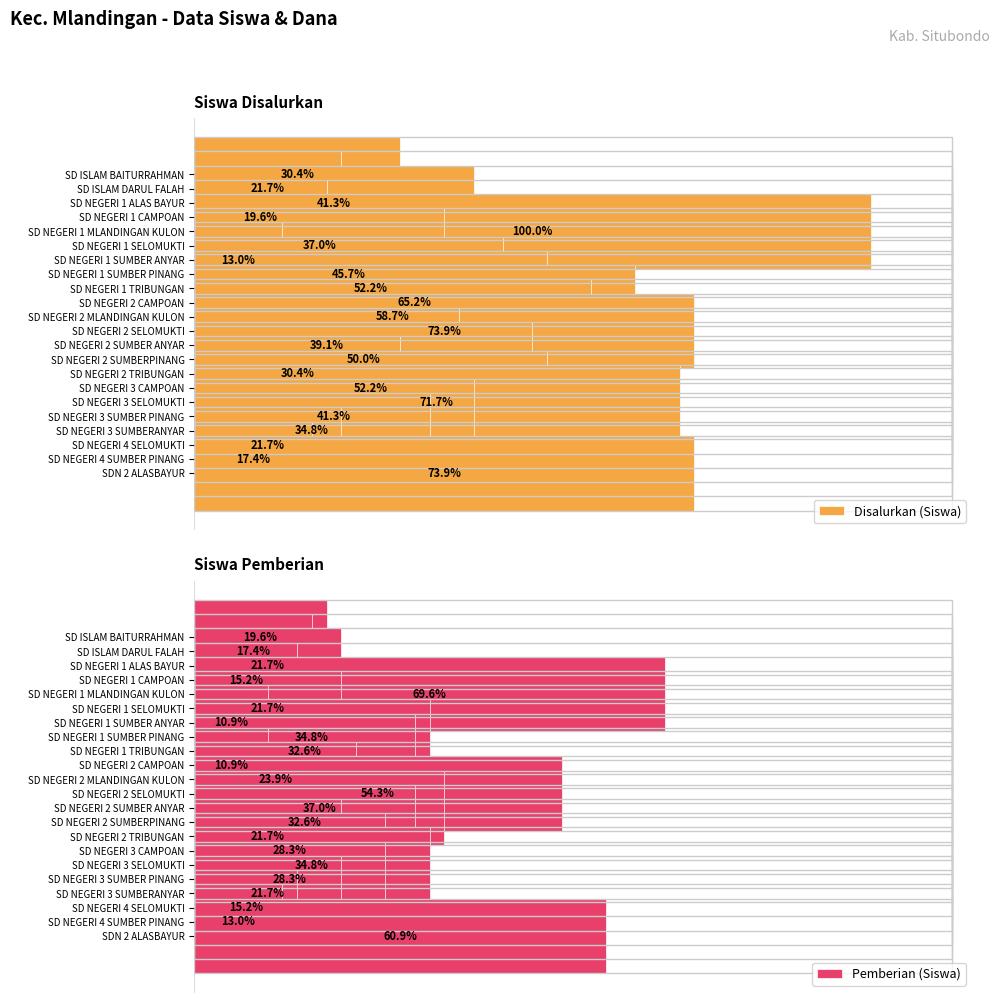

Rank the series by their average value, from lowest to highest.

Pemberian (Siswa), Disalurkan (Siswa)